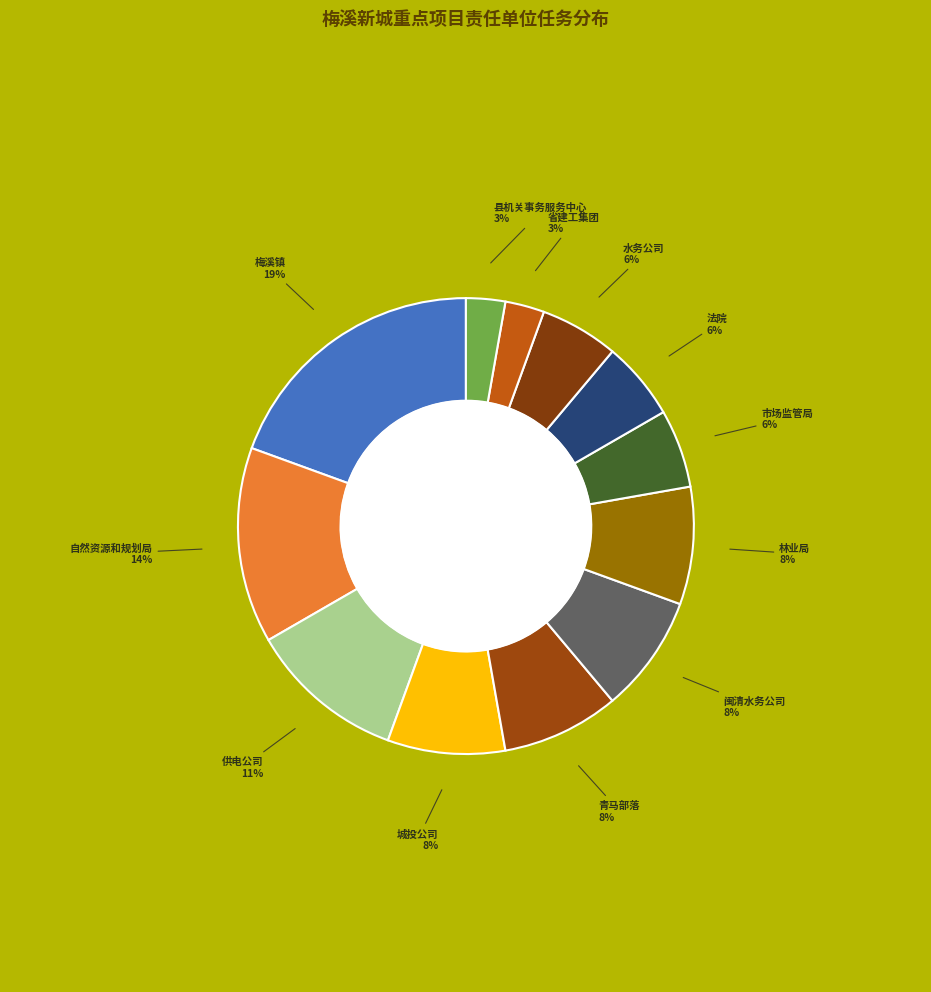

Count the number of slices in the pie.

12